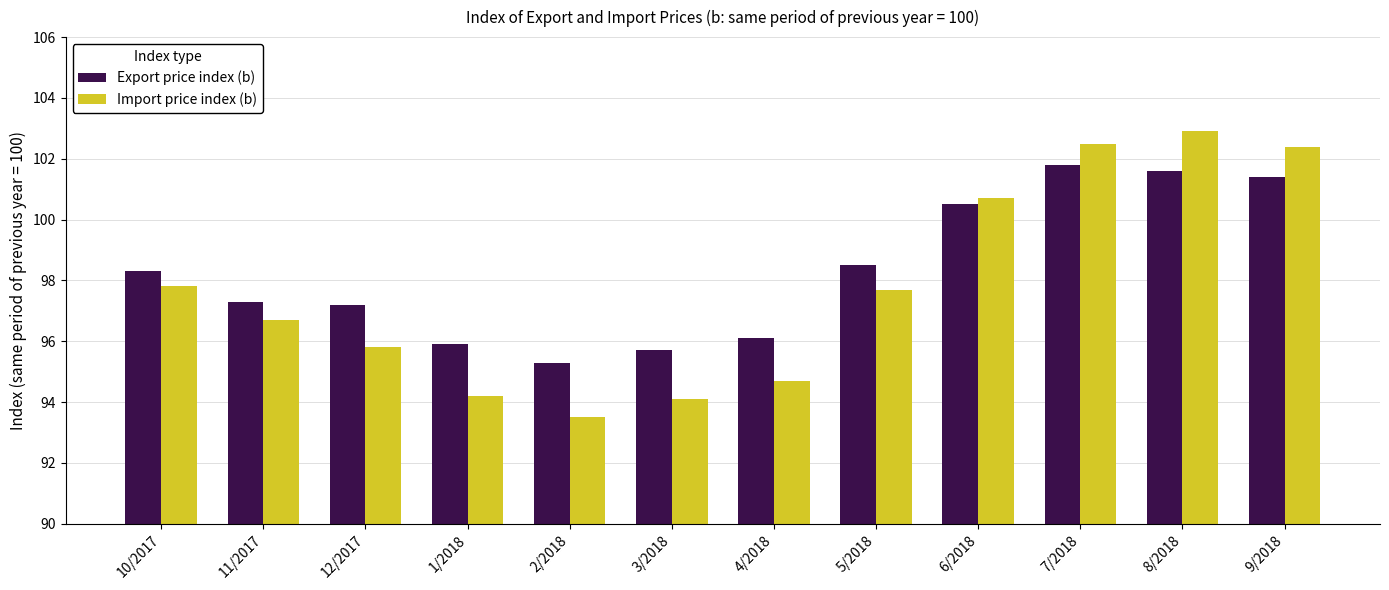

At which label does Import price index (b) first exceed 97?

10/2017